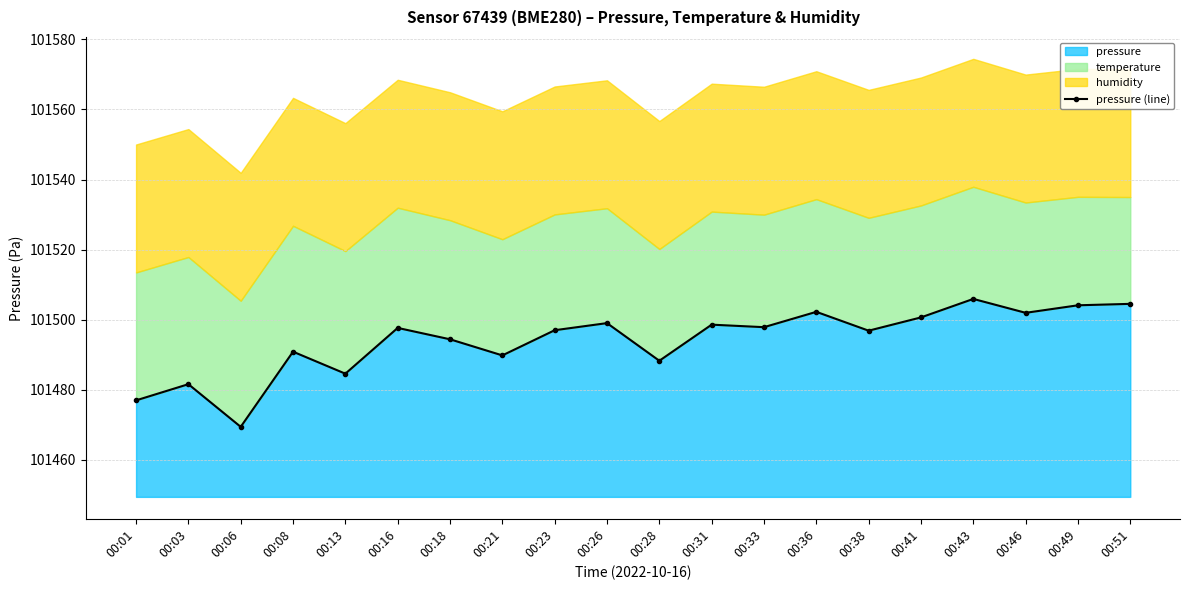

Does the chart display data point markers on the line(s)?

Yes